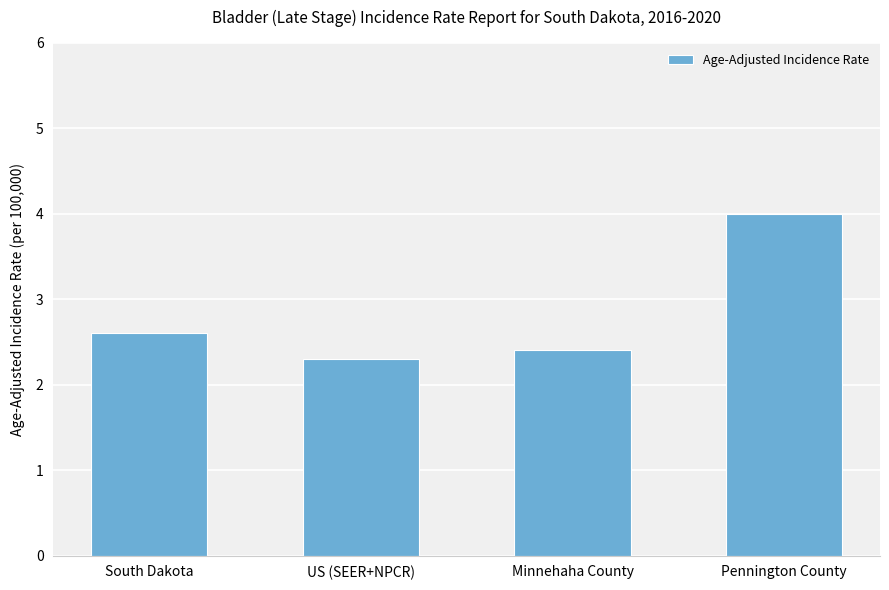

What is the label of the 3rd bar from the left?

Minnehaha County